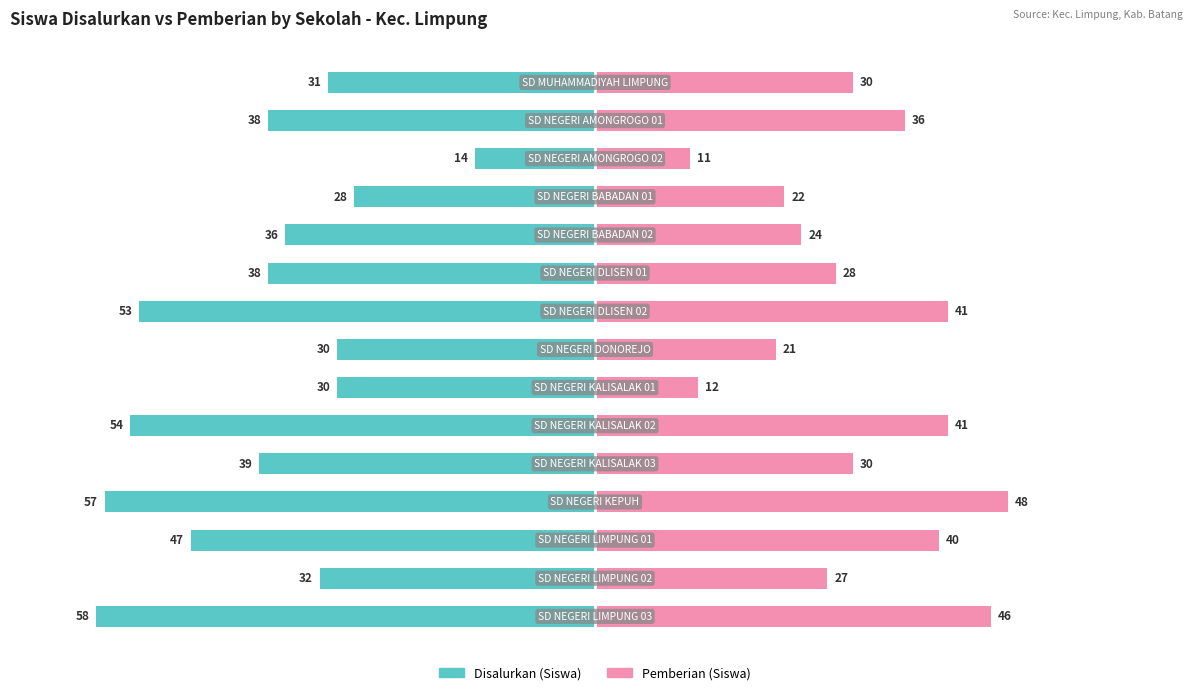

Which has a higher value, 3 or 8?

3